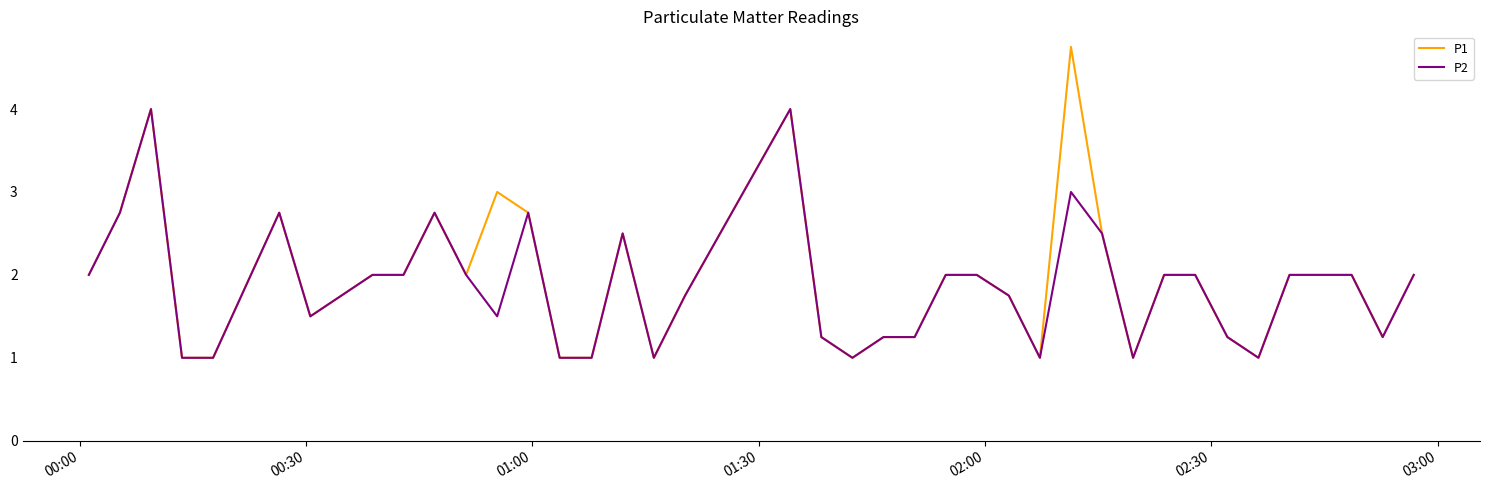

How many distinct data groups are displayed?

2